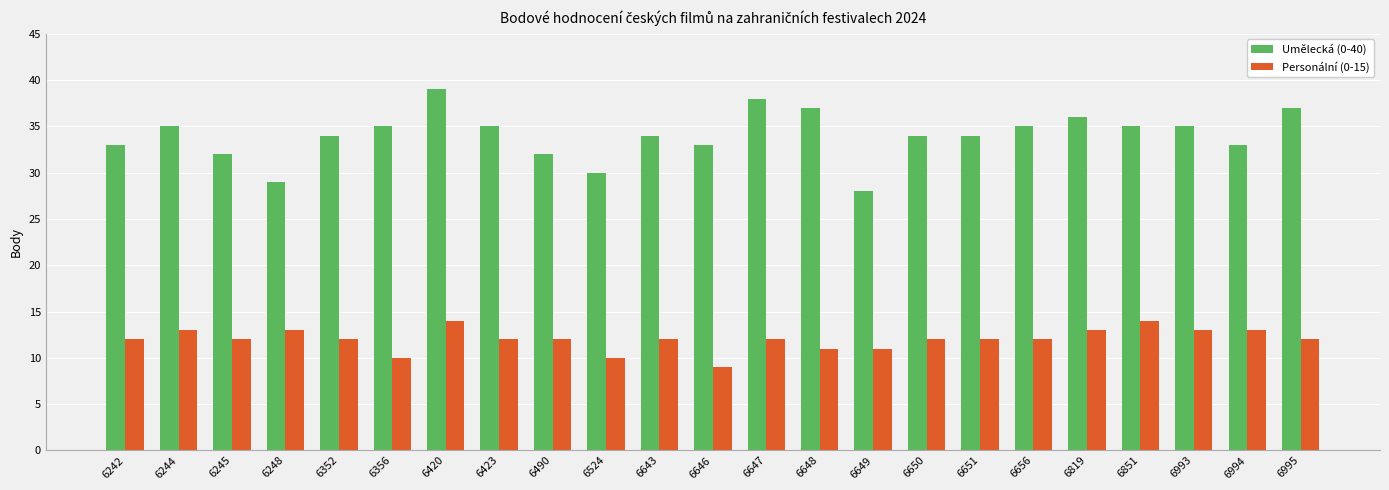

What is the difference between the highest and lowest values at 6356?

25